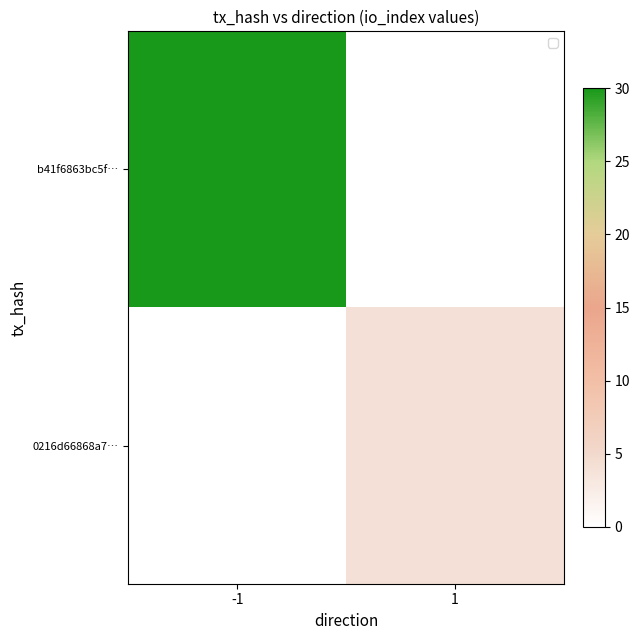

The value of 0216d66868a7… at 1 is 4.0. True or false?

True